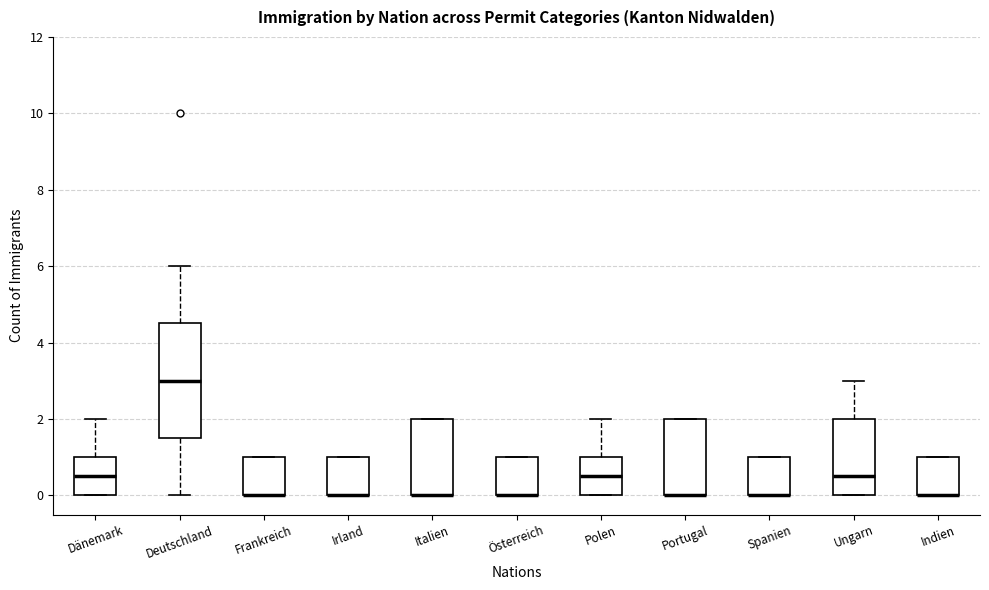

Reading left to right, read every box against the y-axis: the position of its median line, the range the box covers, and the ends of its whiskers. The values are not printed on the chart, so give them approximately, as read against the axis.

Dänemark: median 0.6, box 0.0 to 1.0, whiskers 0.0 to 2.0
Deutschland: median 3.0, box 1.6 to 4.6, whiskers 0.0 to 6.0
Frankreich: median 0.0 (drawn on the box's lower edge), box 0.0 to 1.0, whiskers 0.0 to 1.0
Irland: median 0.0 (drawn on the box's lower edge), box 0.0 to 1.0, whiskers 0.0 to 1.0
Italien: median 0.0 (drawn on the box's lower edge), box 0.0 to 2.0, whiskers 0.0 to 2.0
Österreich: median 0.0 (drawn on the box's lower edge), box 0.0 to 1.0, whiskers 0.0 to 1.0
Polen: median 0.6, box 0.0 to 1.0, whiskers 0.0 to 2.0
Portugal: median 0.0 (drawn on the box's lower edge), box 0.0 to 2.0, whiskers 0.0 to 2.0
Spanien: median 0.0 (drawn on the box's lower edge), box 0.0 to 1.0, whiskers 0.0 to 1.0
Ungarn: median 0.6, box 0.0 to 2.0, whiskers 0.0 to 3.0
Indien: median 0.0 (drawn on the box's lower edge), box 0.0 to 1.0, whiskers 0.0 to 1.0